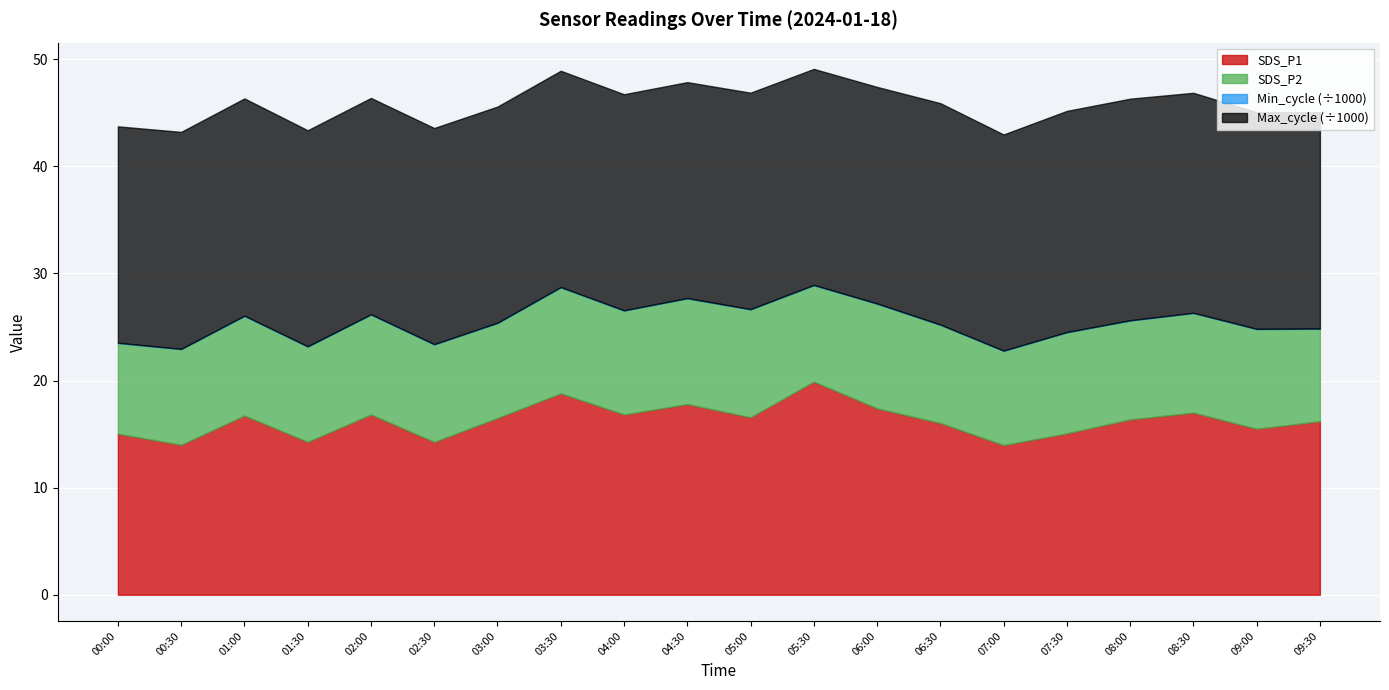

Is it true that Max_cycle equals 20227.0 at 09:00?

True